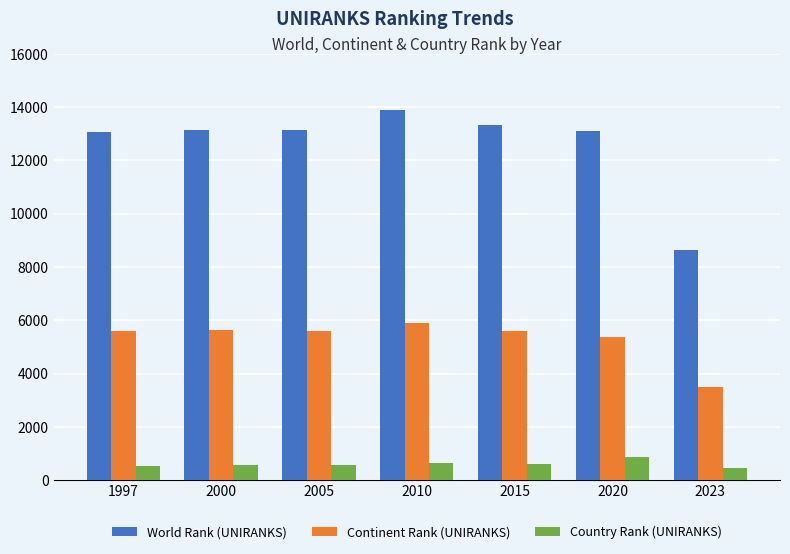

What is the value of the Country Rank (UNIRANKS) bar at the 1st from the left?

556